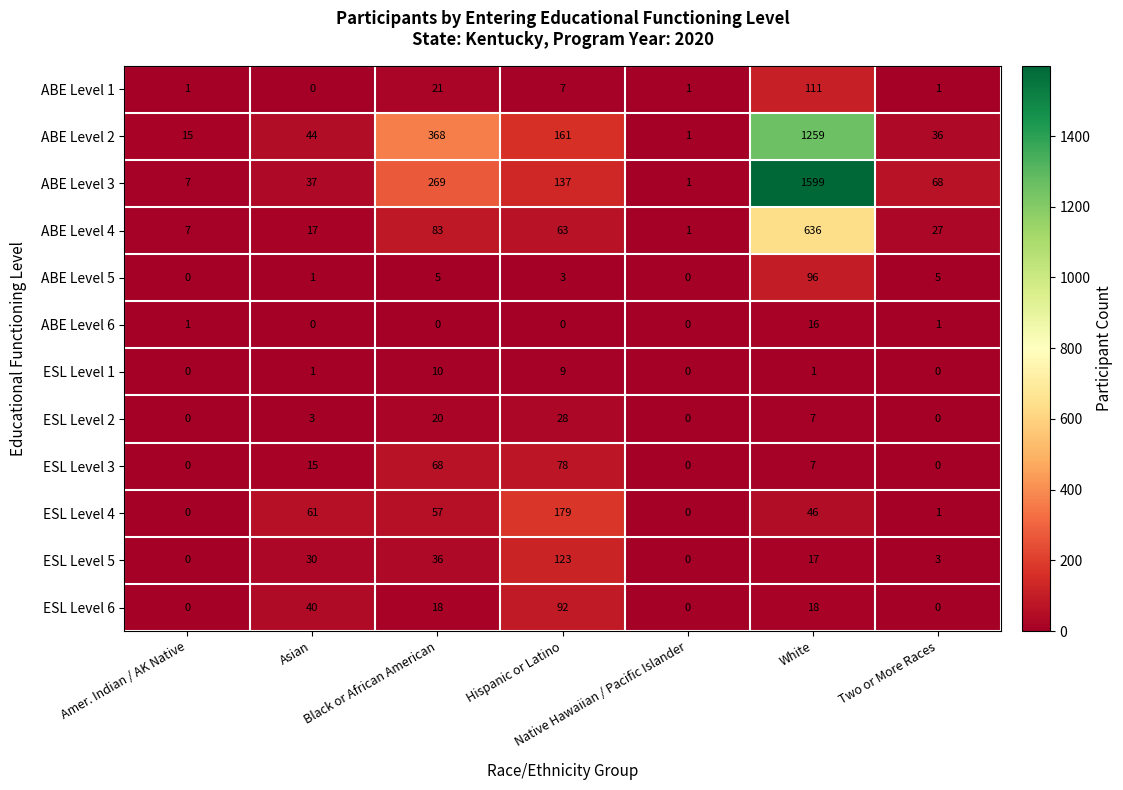

What is the difference between the highest and lowest values at Hispanic or Latino?

179